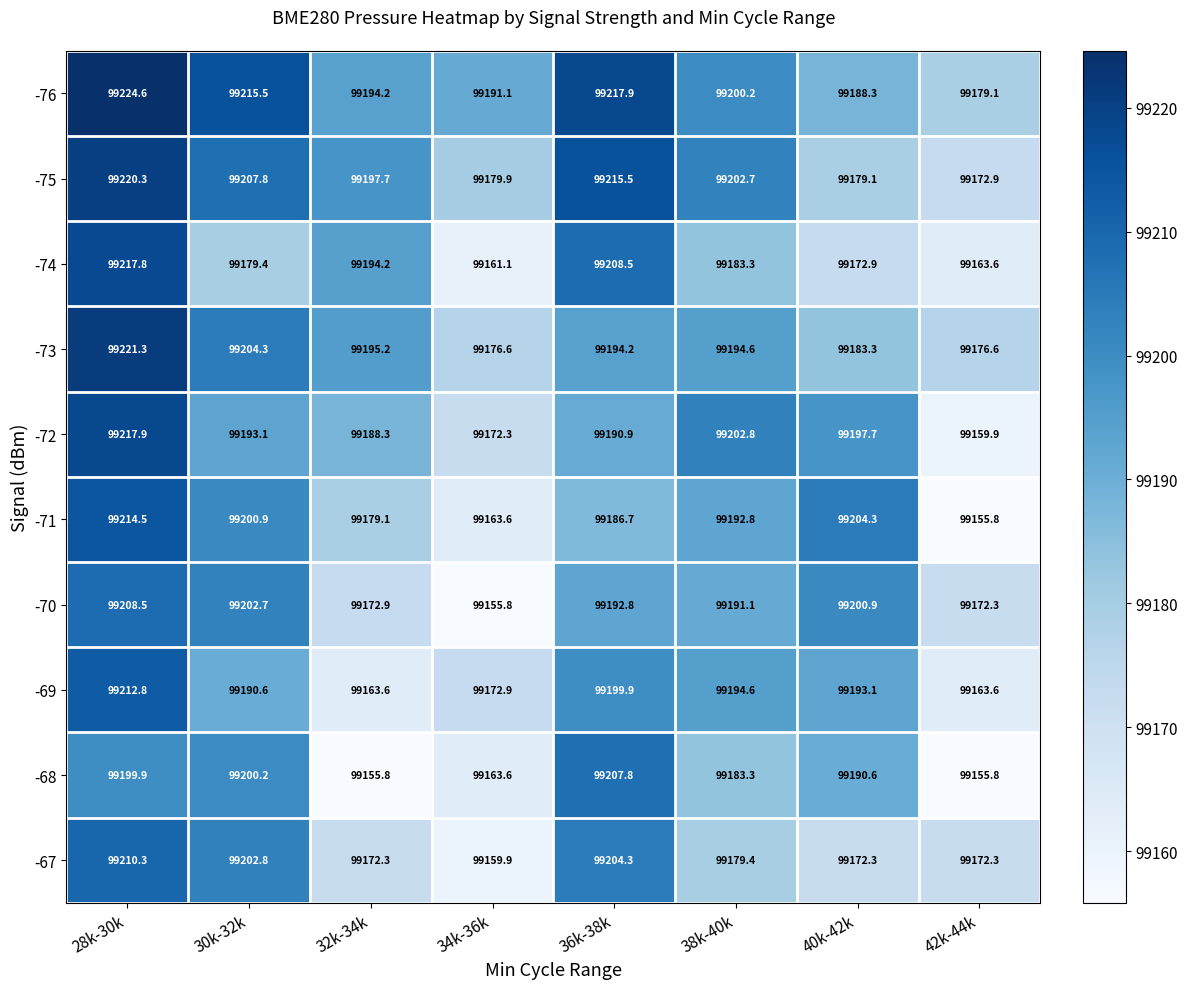

At which category is the sum across all series the highest?

28k-30k